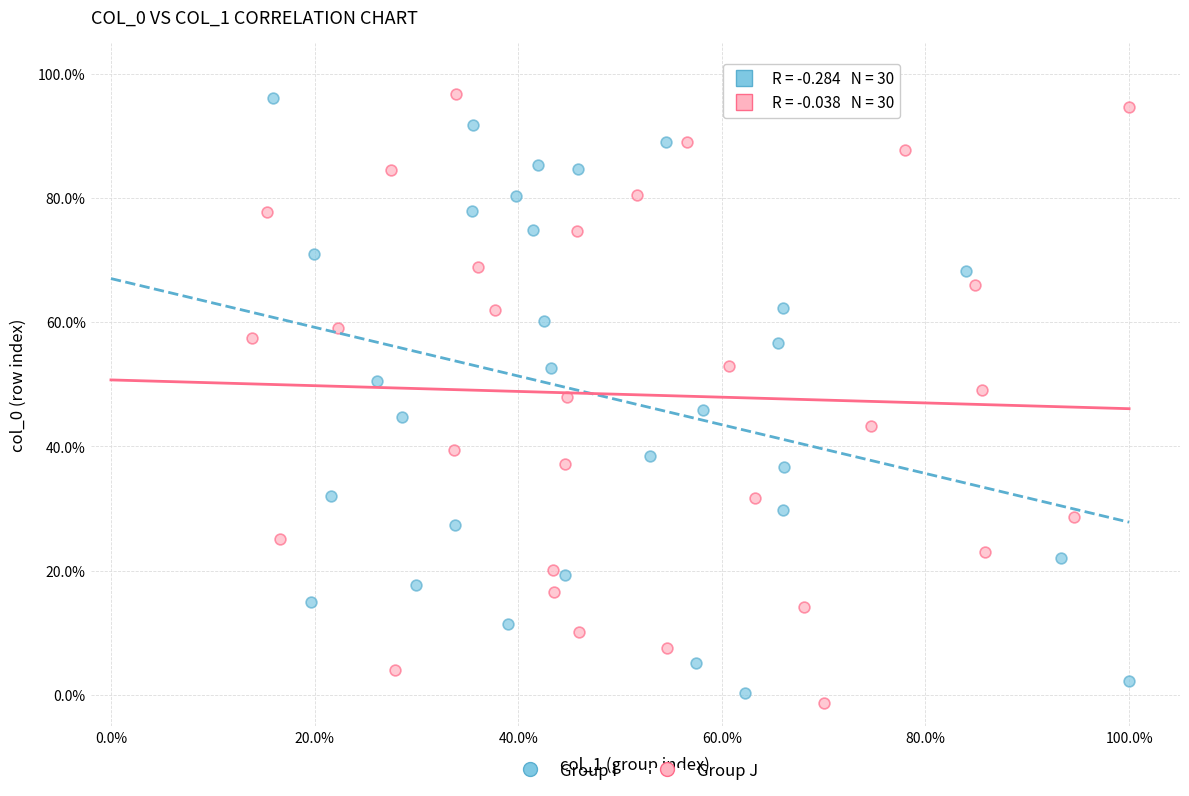

Which series contains the lowest Y value?

Group J